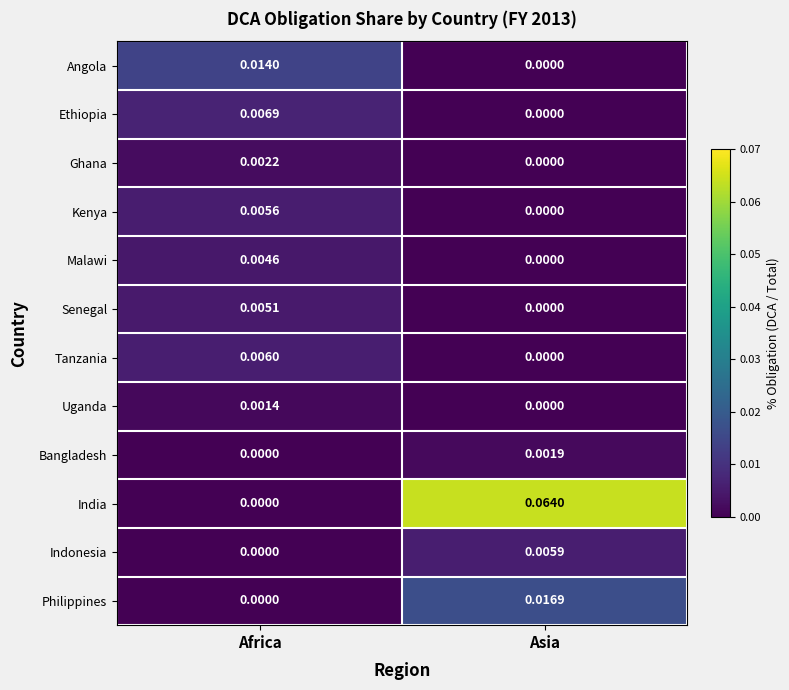

How many positive values does the Angola series have?

1